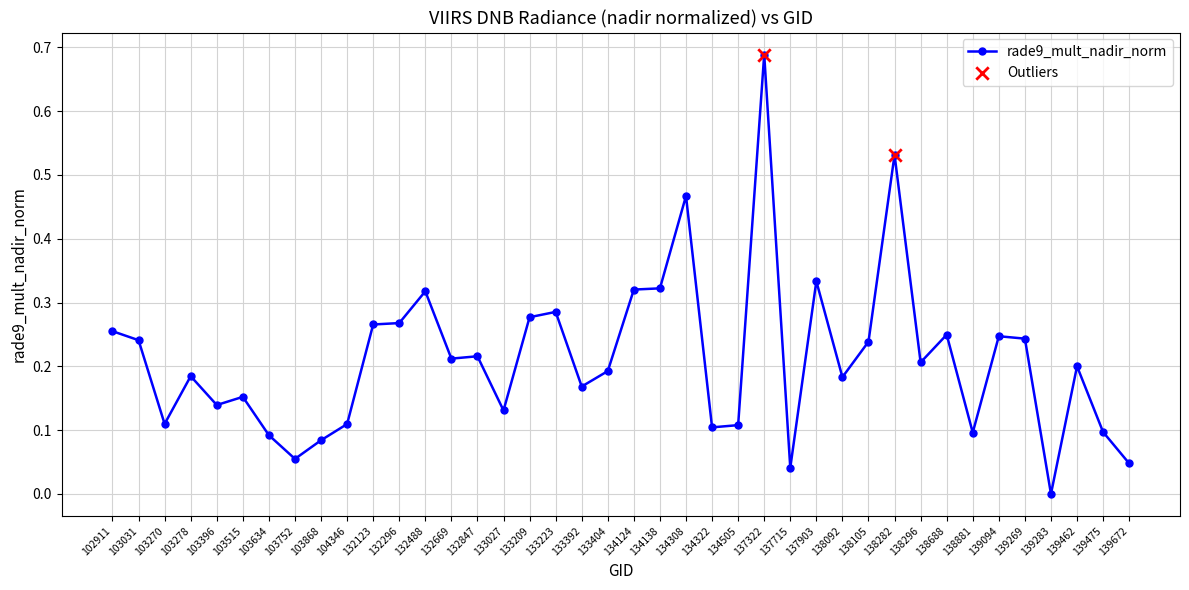

What is the change in value from 103031 to 132488?

+0.1